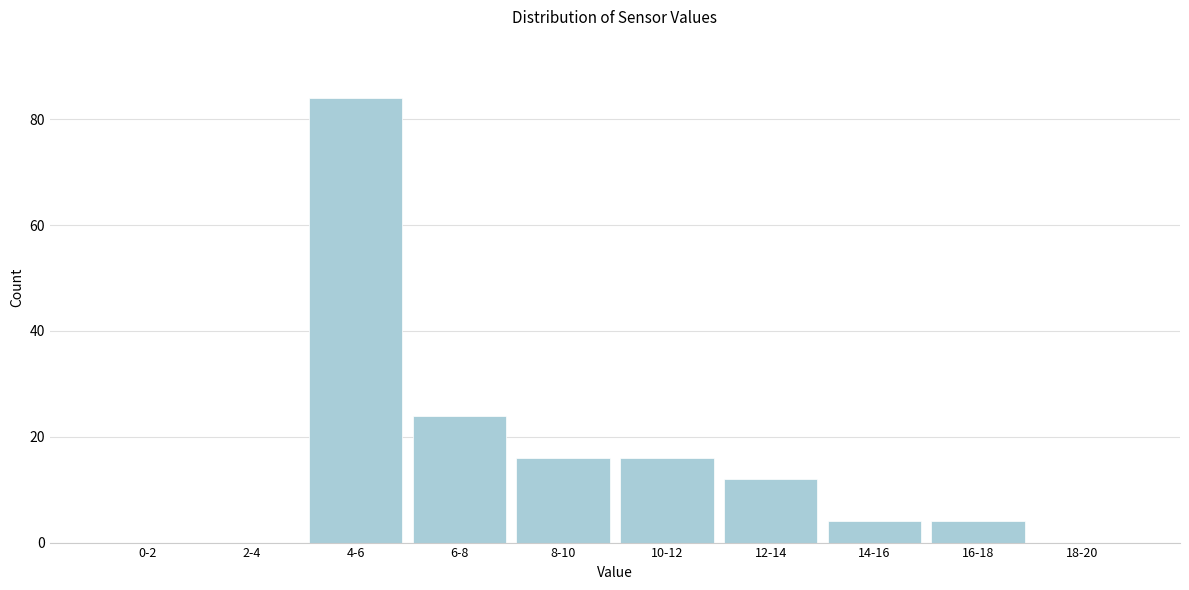

Reading right to left, transcribe all the data shown in this chart.

18-20=0	16-18=4	14-16=4	12-14=12	10-12=16	8-10=16	6-8=24	4-6=84	2-4=0	0-2=0